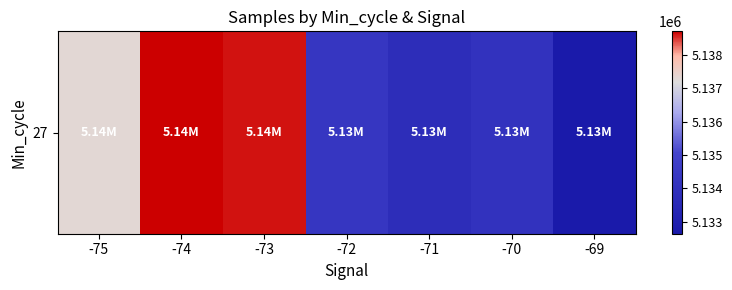

What is the ratio of the value at -72 to the value at -69?

1.0